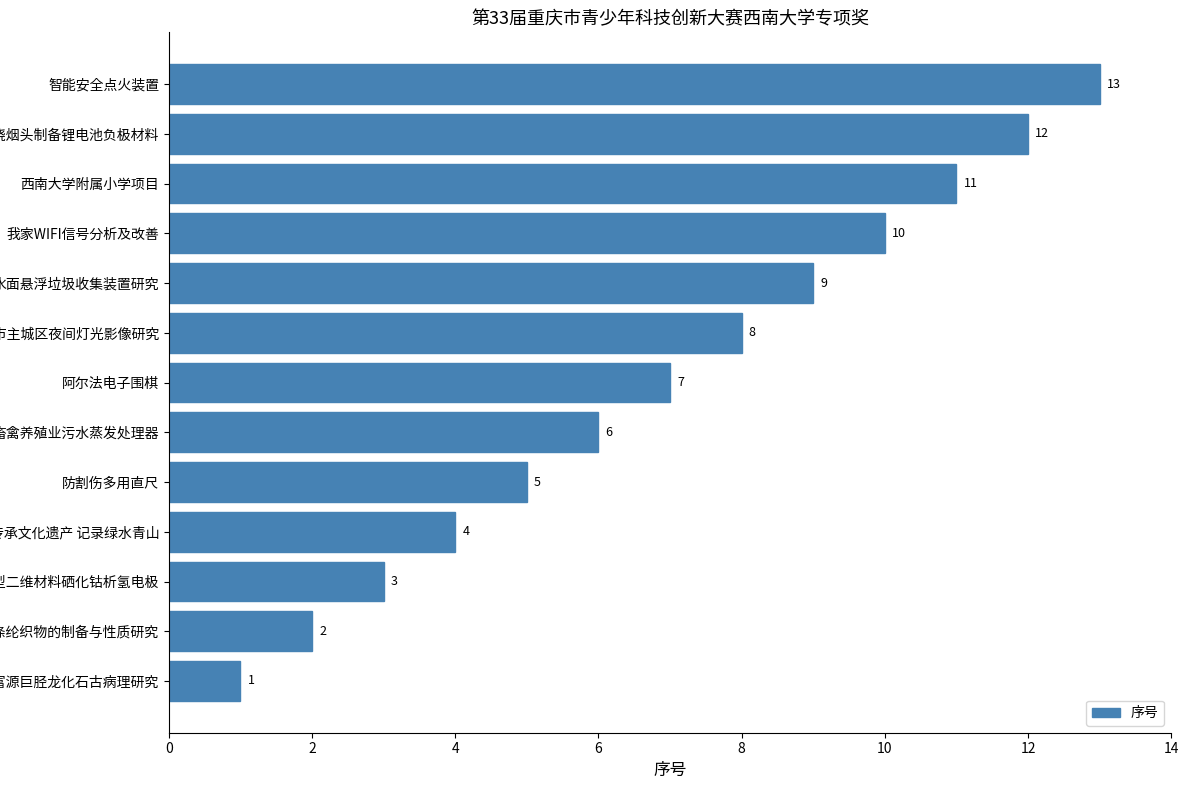

What is the difference between the second highest and second lowest values?

10